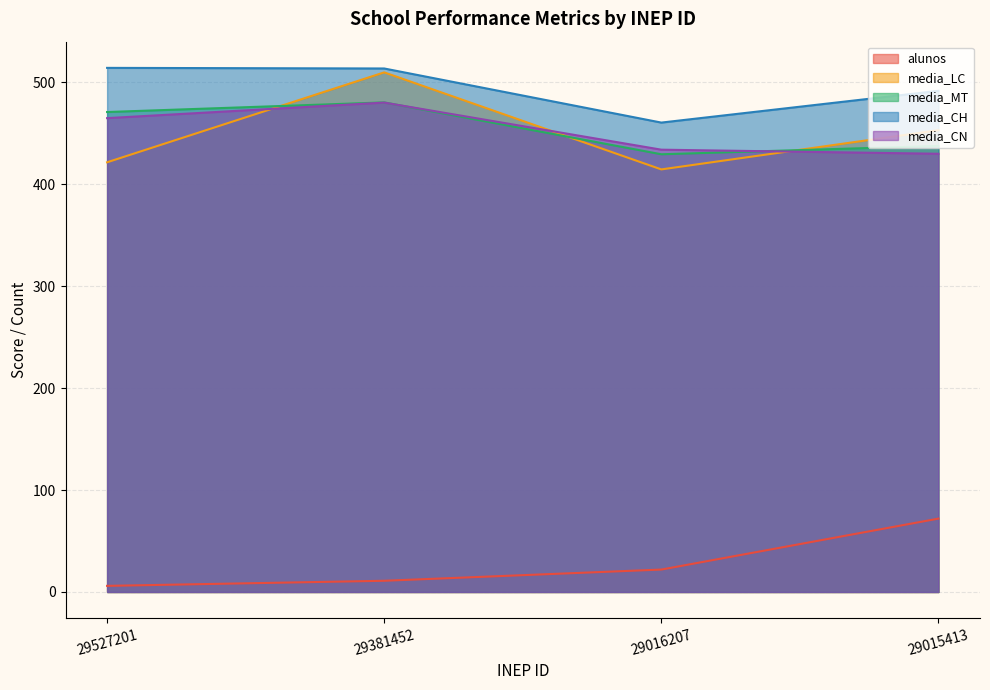

The value of media_MT at 29016207 is 194.7. True or false?

False